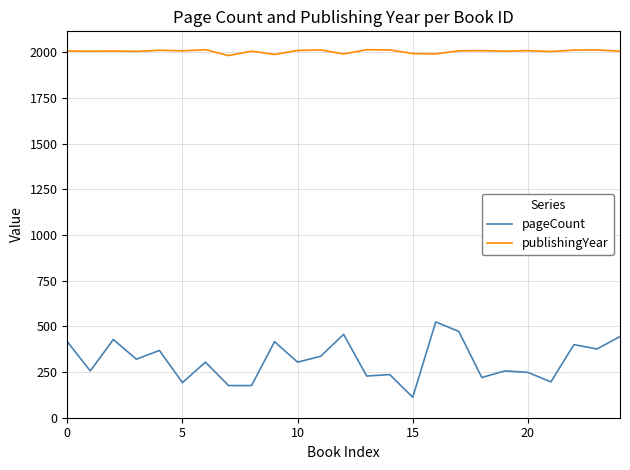

How many lines are shown in the chart?

2